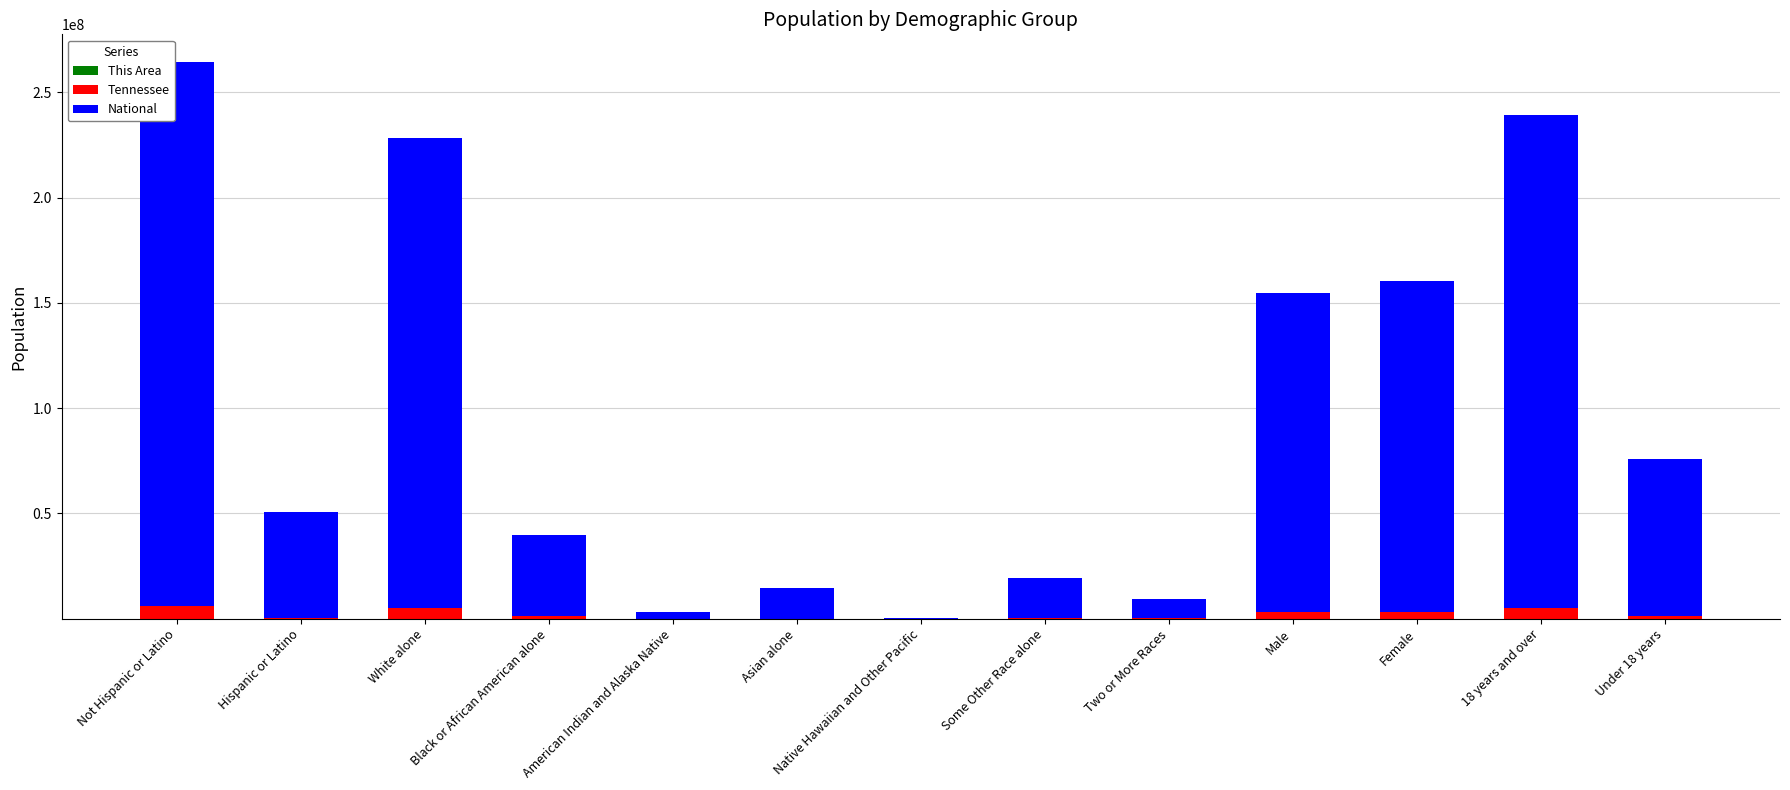

At which category is the sum across all series the highest?

Not Hispanic or Latino